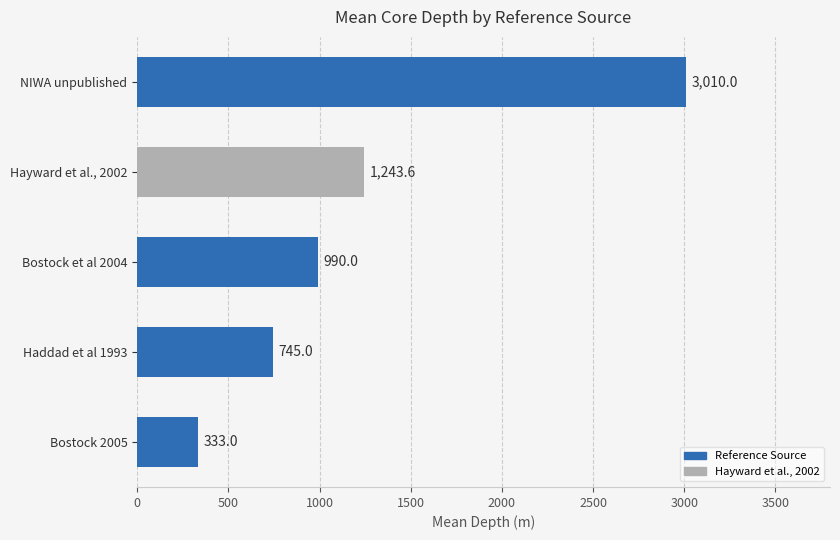

List the labels in order of value, largest first.

NIWA unpublished, Hayward et al., 2002, Bostock et al 2004, Haddad et al 1993, Bostock 2005